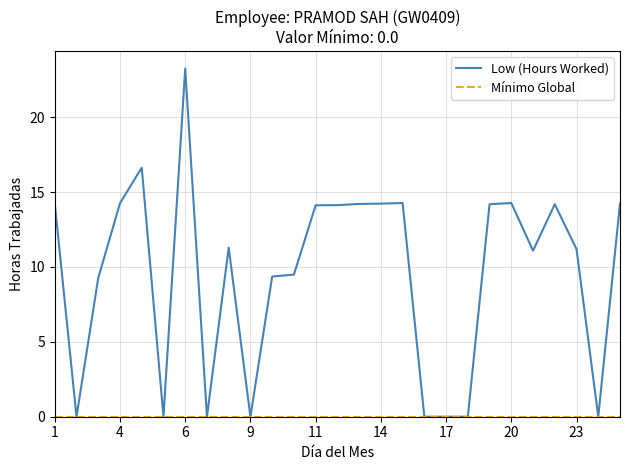

Which series has the largest total across all categories?

Low (Hours Worked)